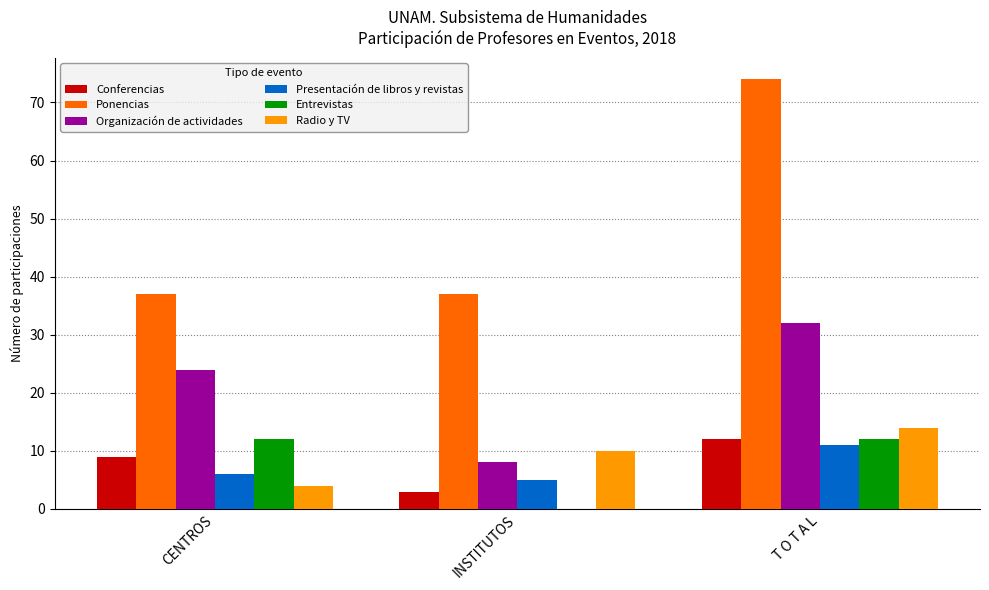

Are the bars horizontal?

No